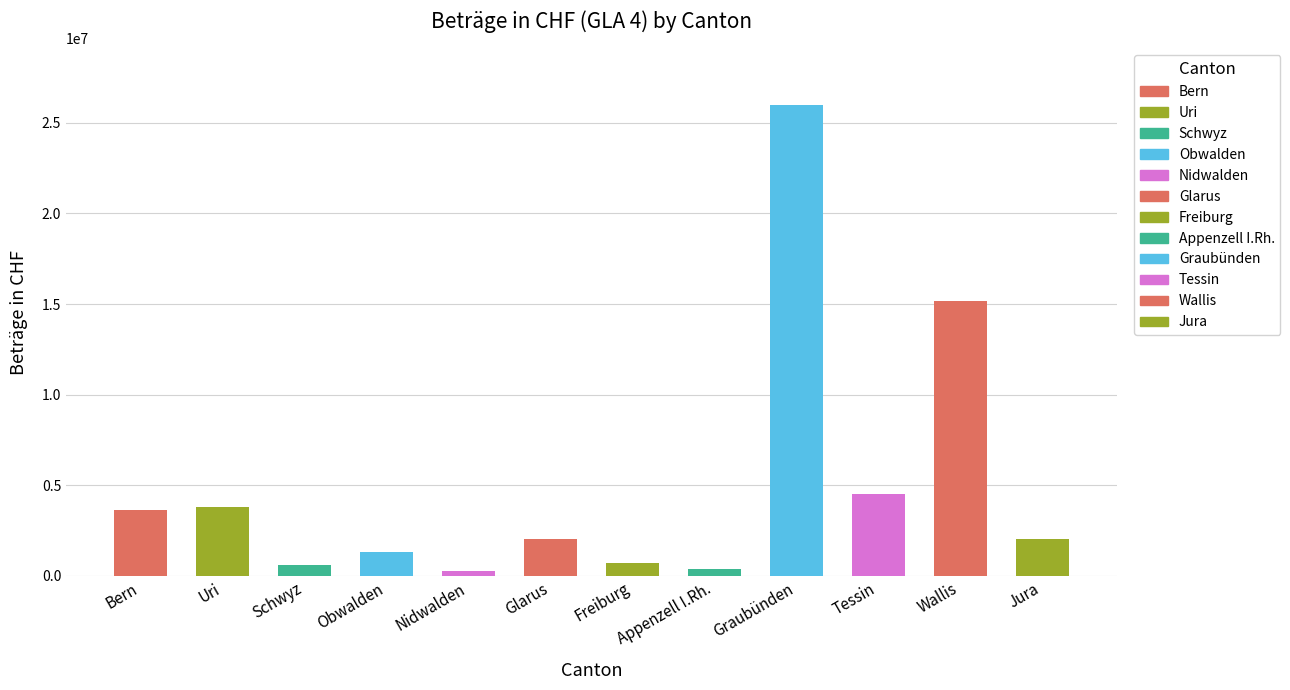

Reading left to right, transcribe all the data shown in this chart.

Bern=3663709.1	Uri=3798674.0	Schwyz=589011.6	Obwalden=1297496.2	Nidwalden=265192.8	Glarus=2054967.0	Freiburg=738231.6	Appenzell I.Rh.=390285.7	Graubünden=25983026.3	Tessin=4499392.1	Wallis=15191564.9	Jura=2017283.7